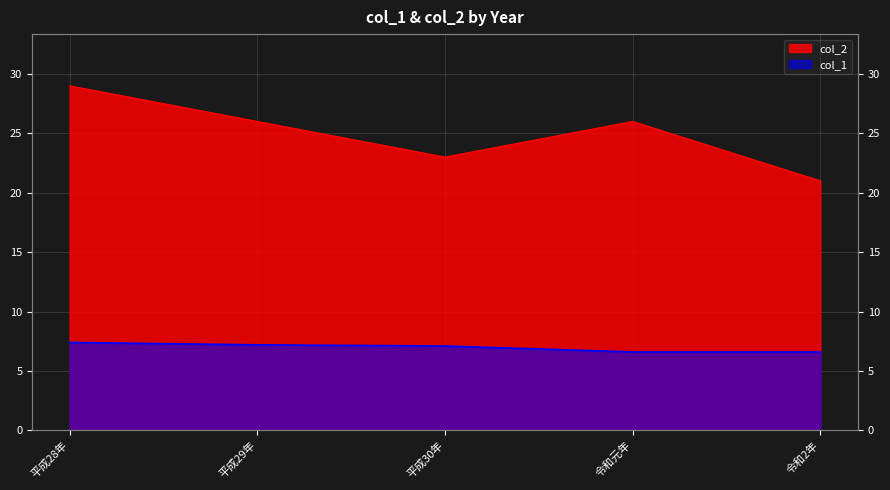

Where is col_2 nearest to the value 25?

平成29年